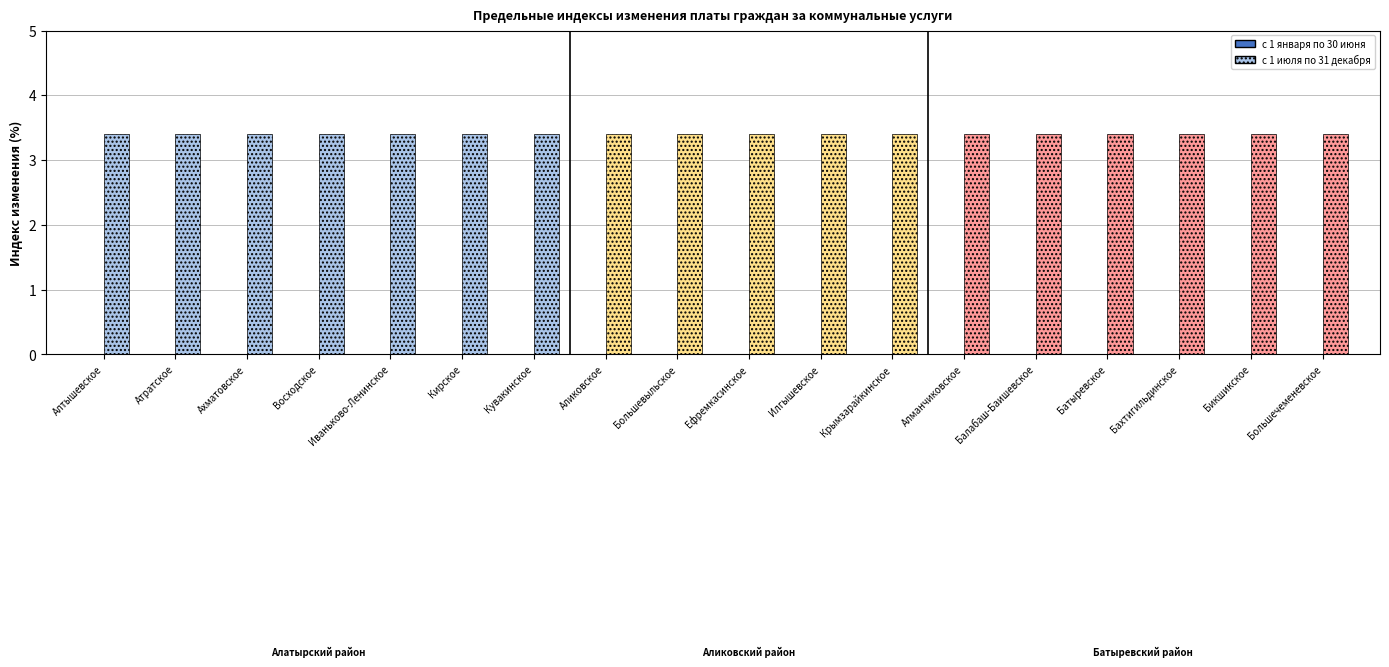

List the series in order of their peak value, highest first.

с 1 июля по 31 декабря, с 1 января по 30 июня